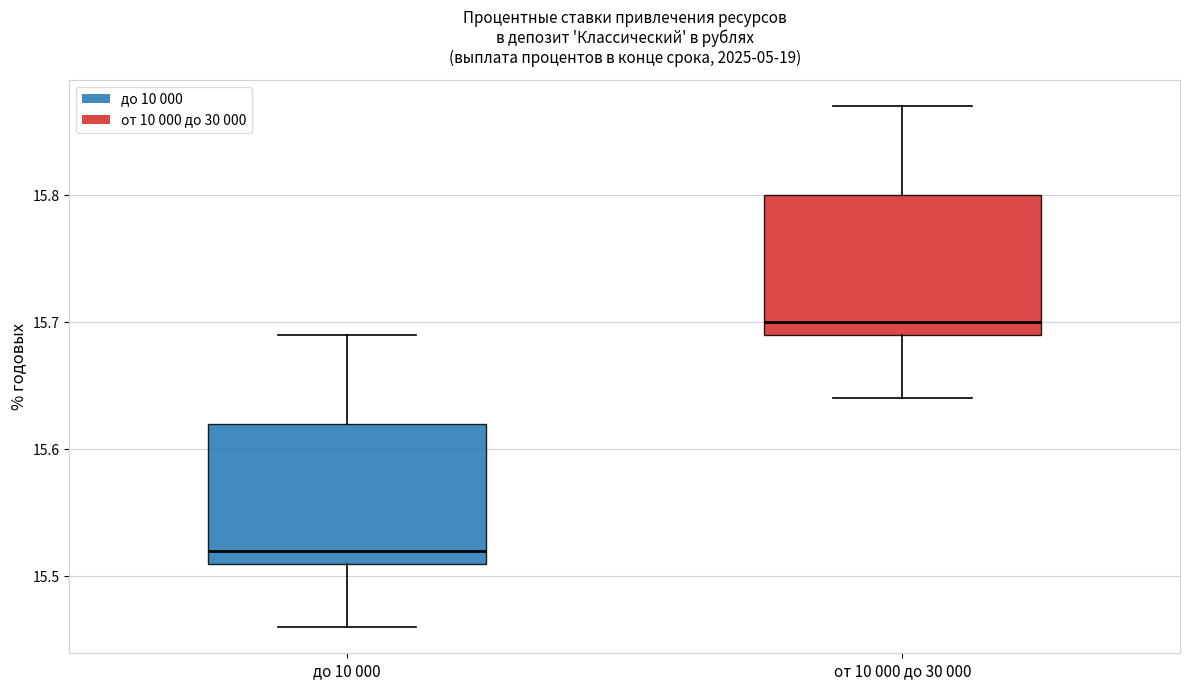

Reading left to right, read every box against the y-axis: the position of its median line, the range the box covers, and the ends of its whiskers. The values are not printed on the chart, so give them approximately, as read against the axis.

до 10 000: median 15.52, box 15.51 to 15.62, whiskers 15.46 to 15.69
от 10 000 до 30 000: median 15.70, box 15.69 to 15.80, whiskers 15.64 to 15.87